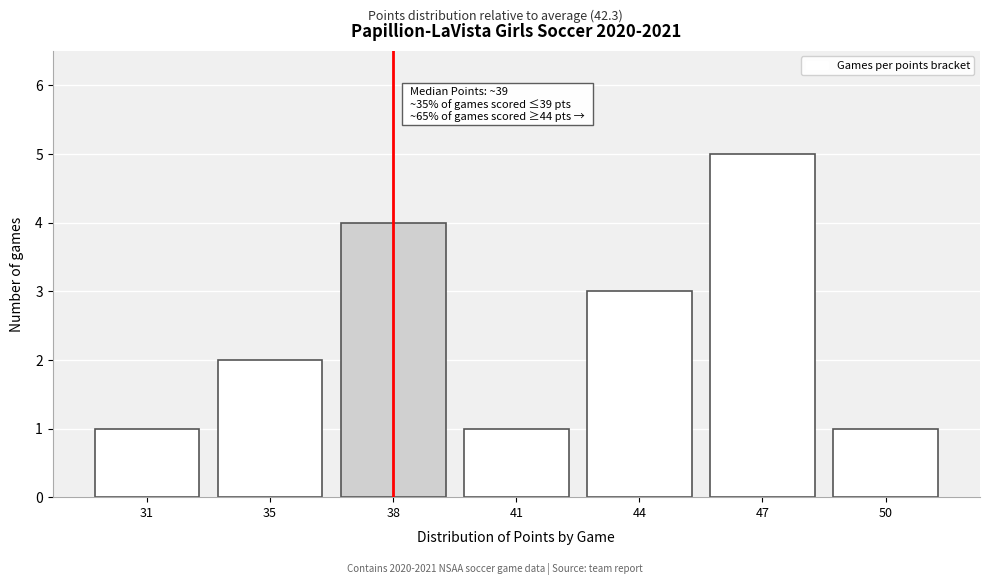

Reading left to right, list all the values displayed in this chart.

31=1	35=2	38=4	41=1	44=3	47=5	50=1